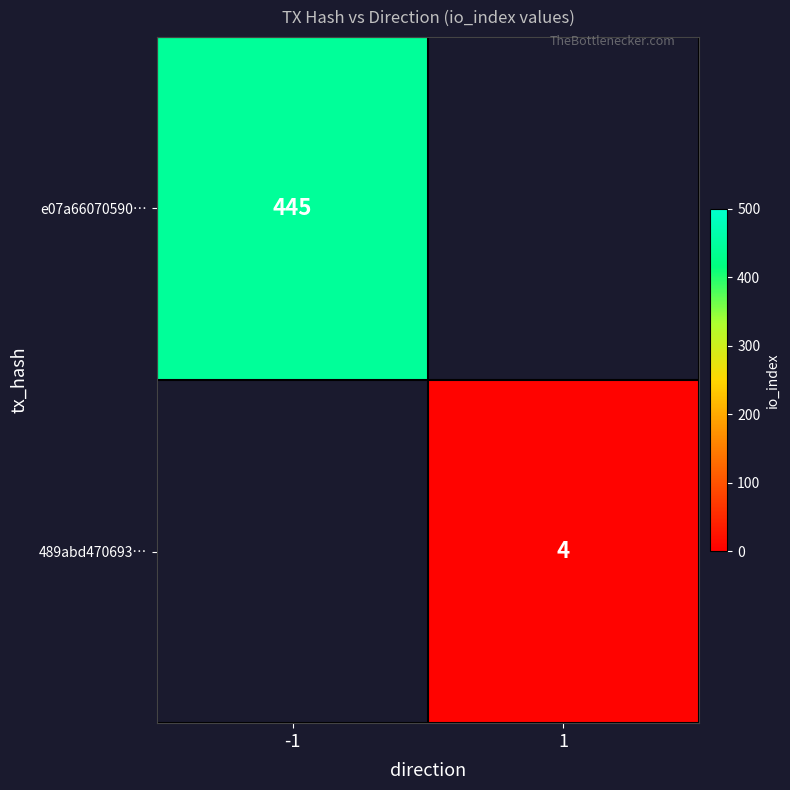

The 489abd470693… series shows 4 at 1. True or false?

True